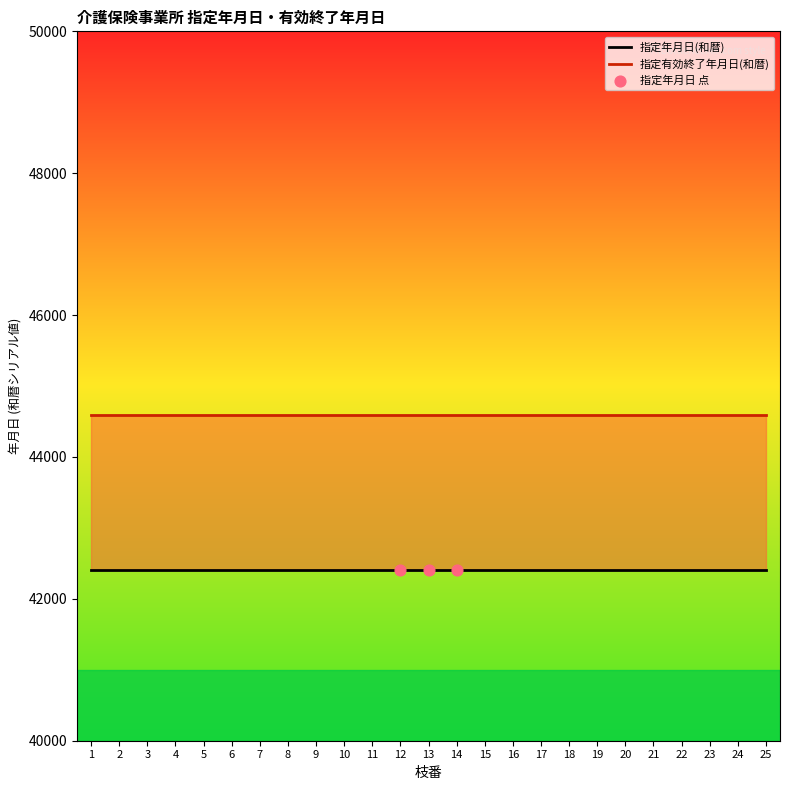

Which series contains the lowest Y value?

指定年月日(和暦)